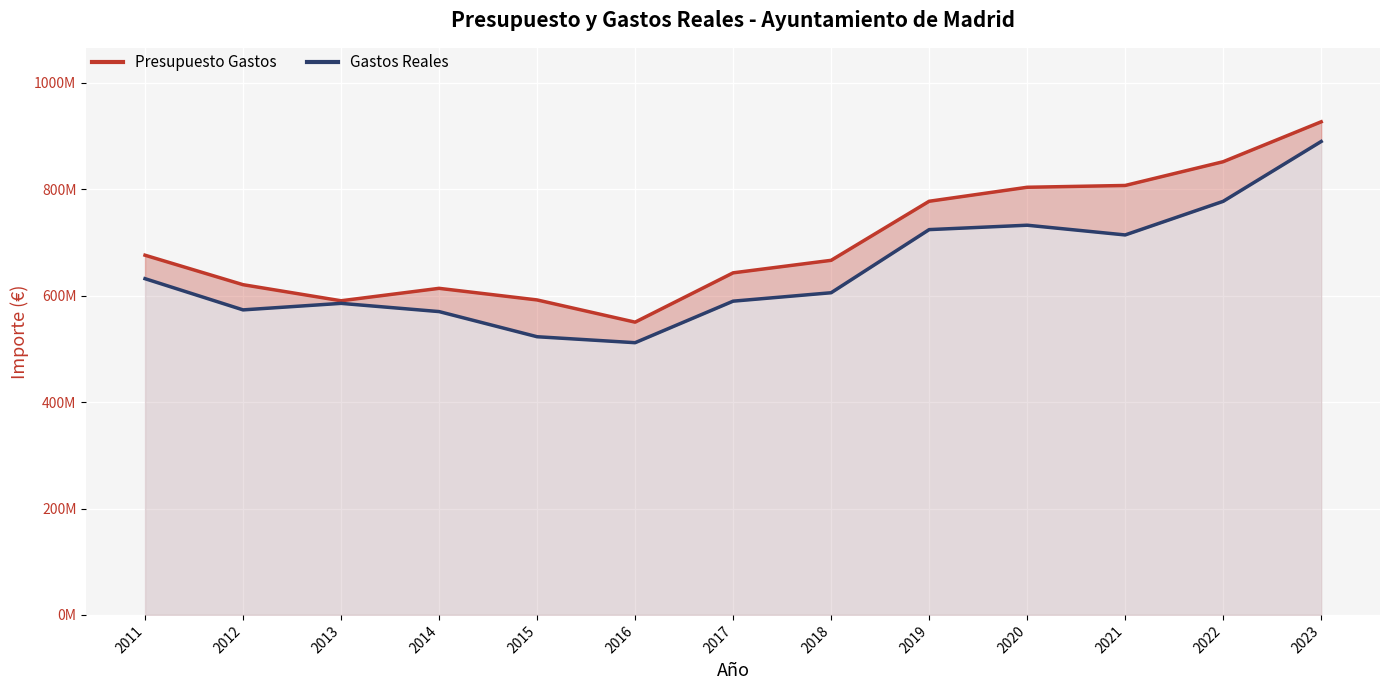

Which category has the lowest value across all series?

2016